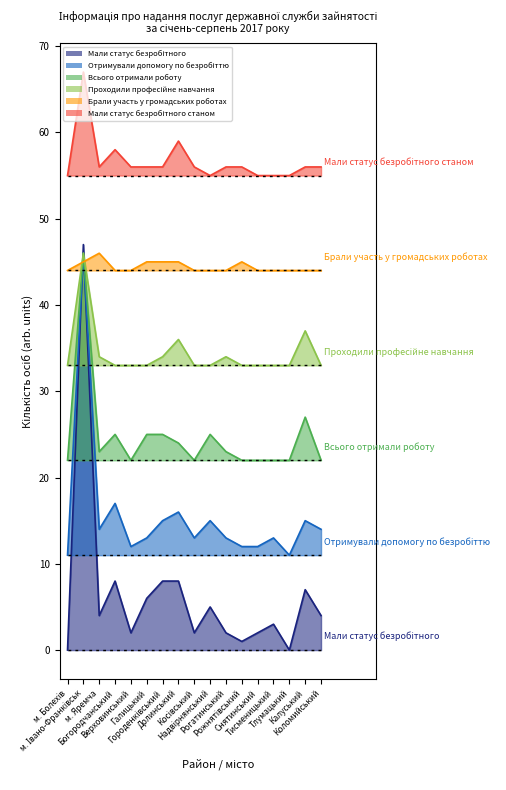

Where is the first local maximum for Мали статус безробітного станом?

м. Івано-Франківськ